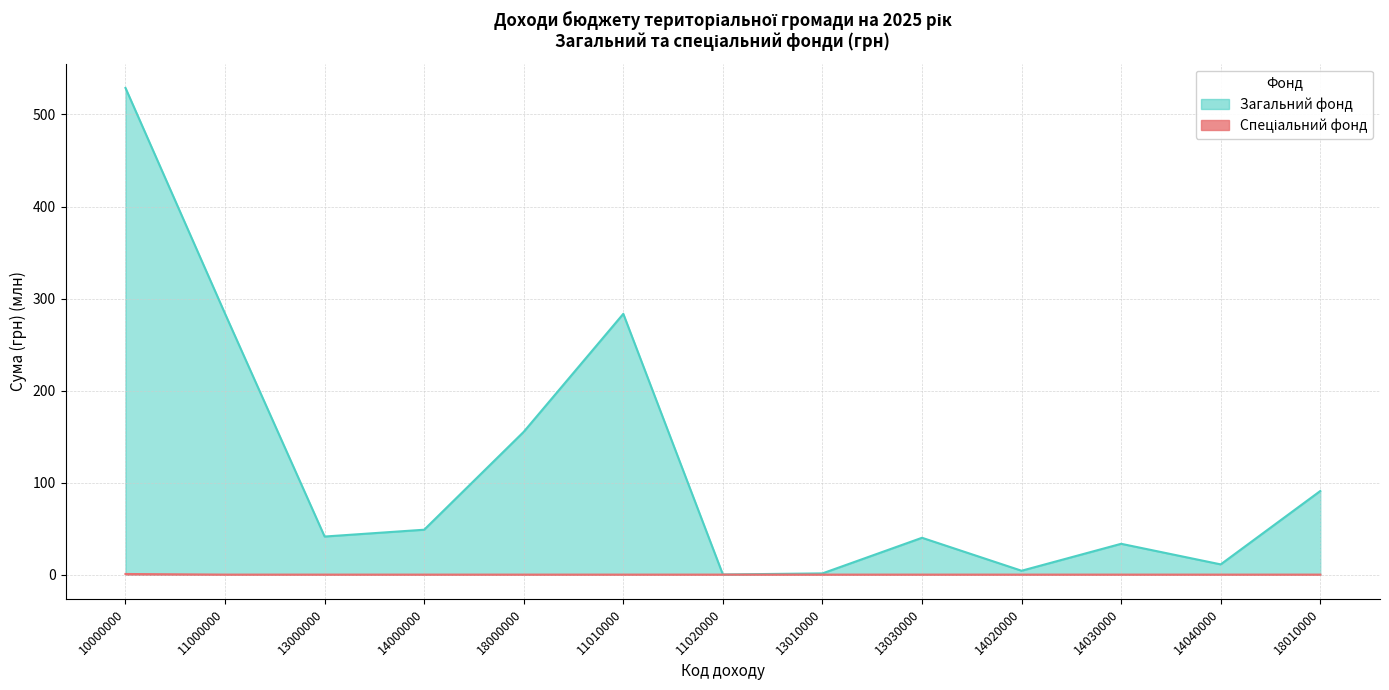

Between 11010000 and 14020000, which is larger?

11010000